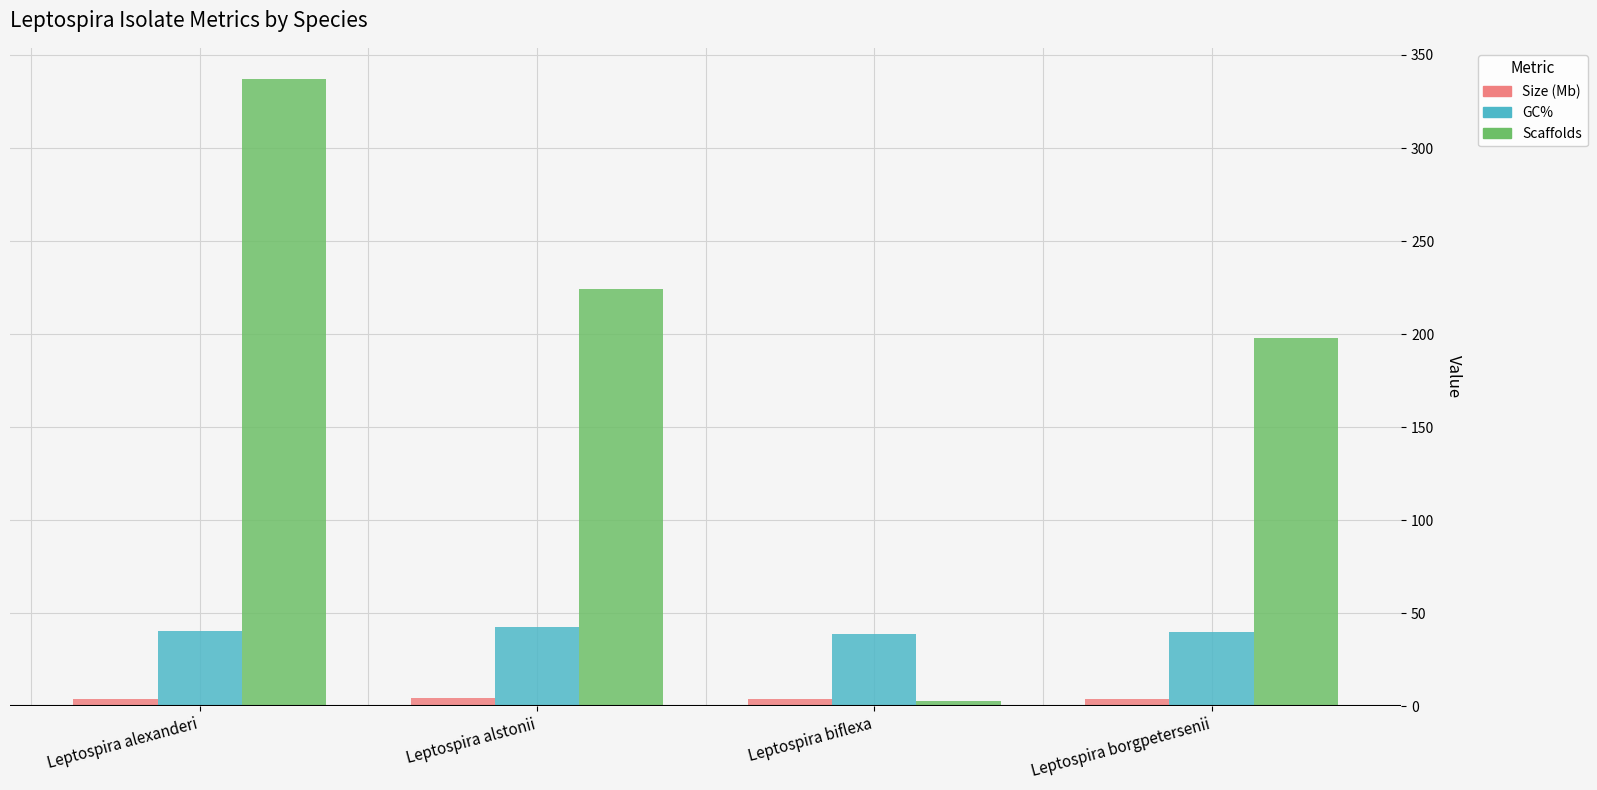

What is the label of the 2nd bar from the right?

Leptospira biflexa